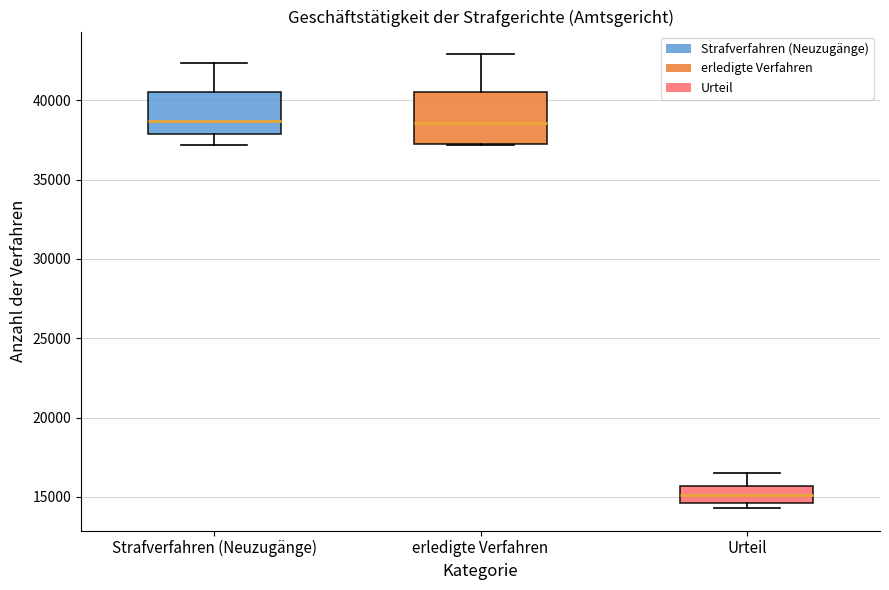

Reading left to right, read every box against the y-axis: the position of its median line, the range the box covers, and the ends of its whiskers. The values are not printed on the chart, so give them approximately, as read against the axis.

Strafverfahren (Neuzugänge): median 38500, box 38000 to 40500, whiskers 37000 to 42500
erledigte Verfahren: median 38500, box 37000 to 40500, whiskers 37000 to 43000
Urteil: median 15000, box 14500 to 15500, whiskers 14500 (just below the box's lower edge) to 16500